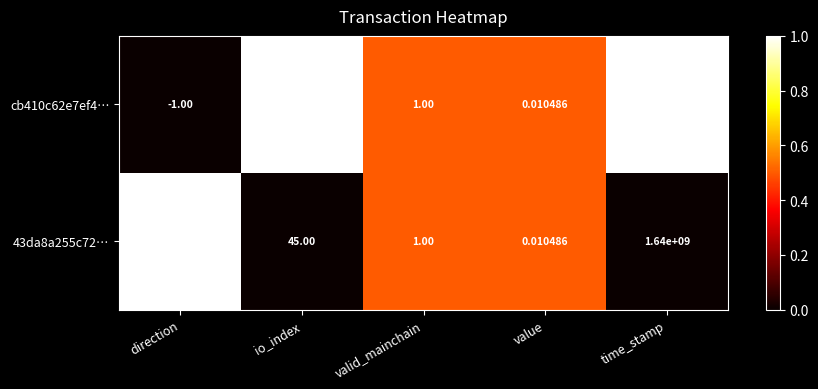

At which label is cb410c62e7ef4… closest to 819999999?

io_index